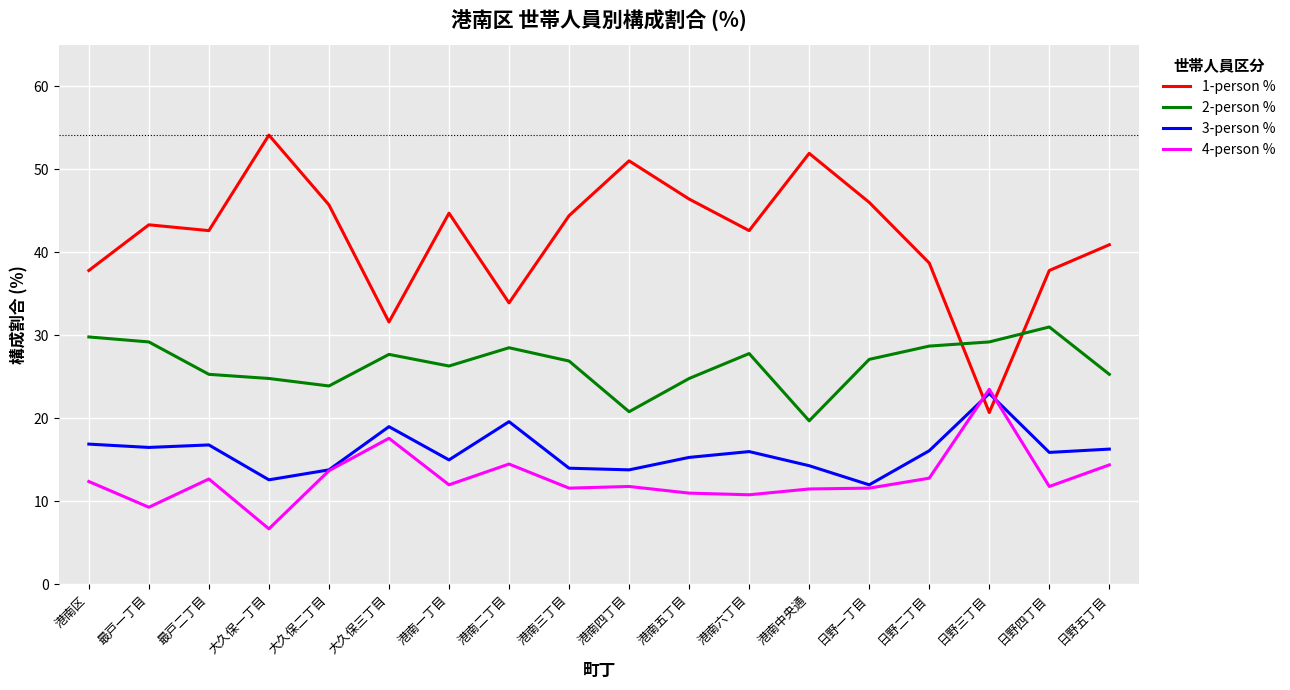

Between which two adjacent categories do 2-person % and 1-person % first intersect?

日野二丁目 and 日野三丁目